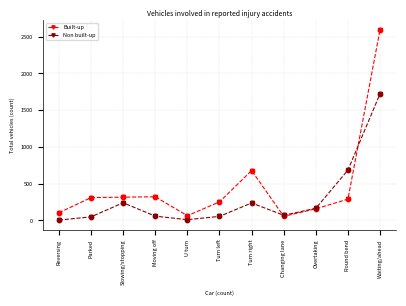

Which series changed the most between Turn right and Overtaking?

Built-up